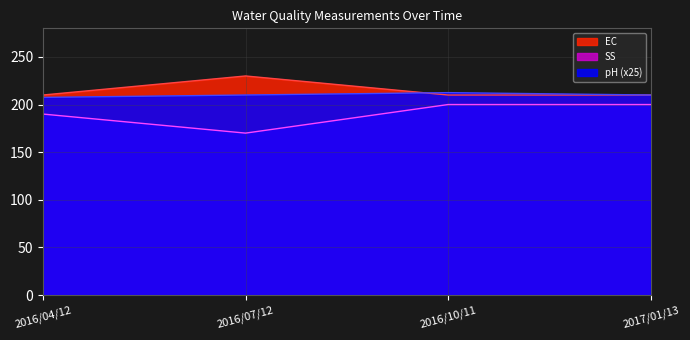

What is the approximate value of SS at 2016/10/11?

200.0